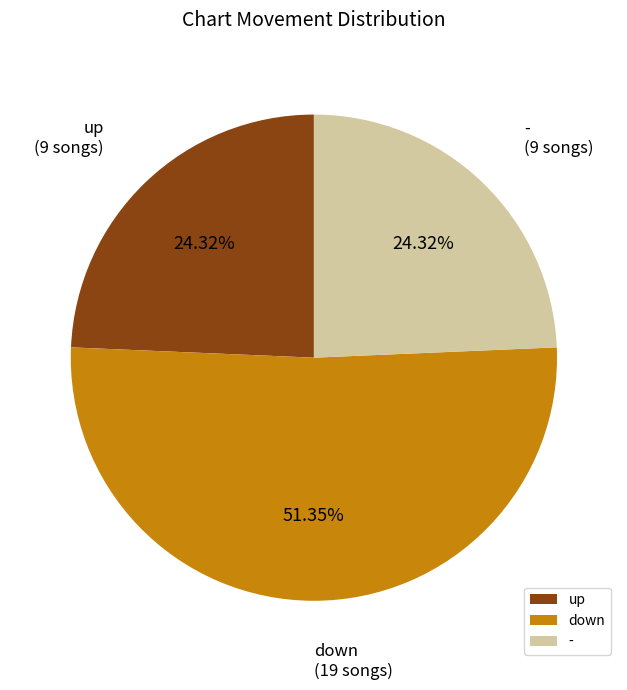

To the nearest percent, what portion does down represent?

51%